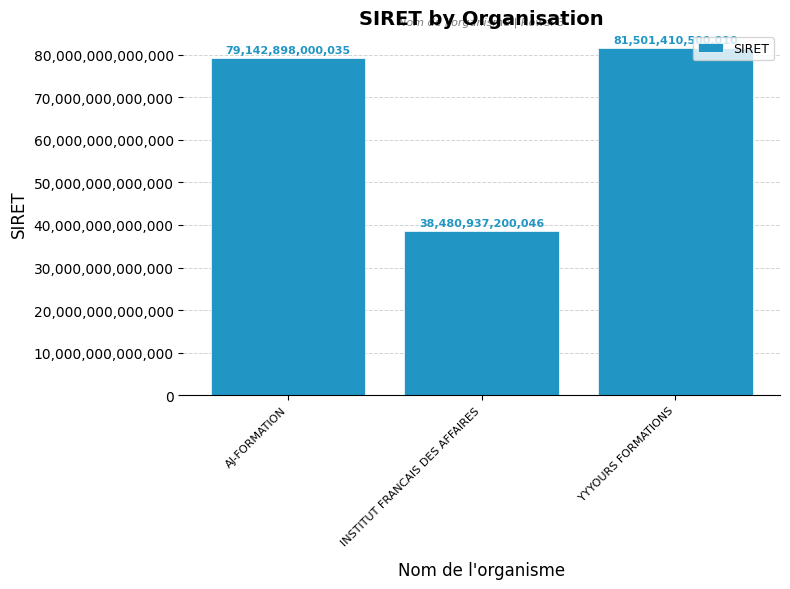

What is the difference between the maximum and minimum values?

43020473299964